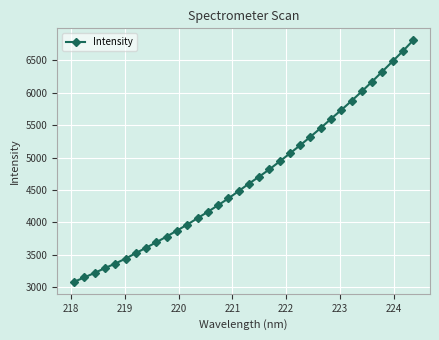

What is the difference between the maximum and minimum values?

3724.5